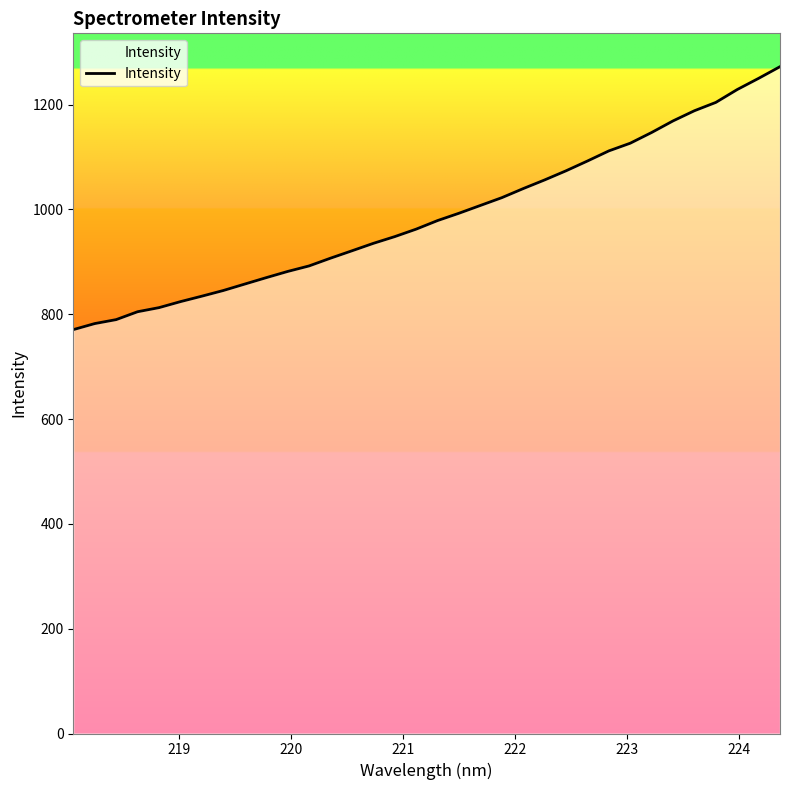

What is the difference between the maximum and minimum values?

501.7